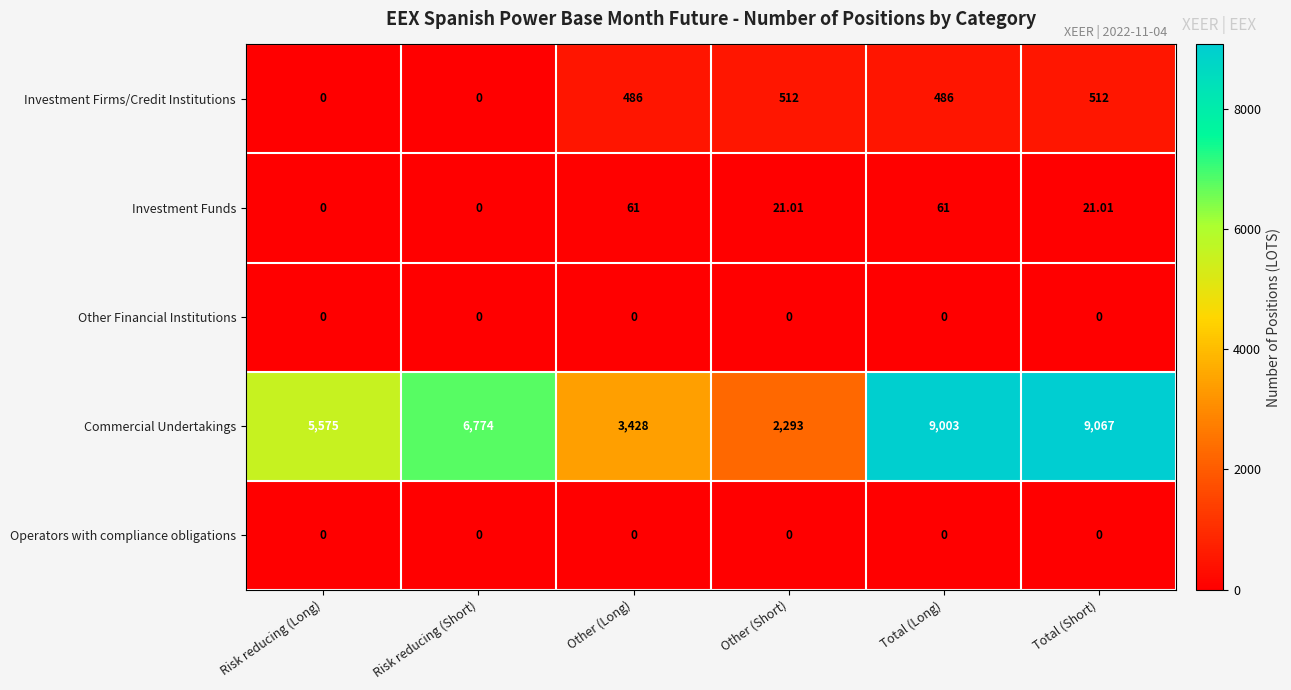

Which series changed the most between Risk reducing (Short) and Total (Short)?

Commercial Undertakings